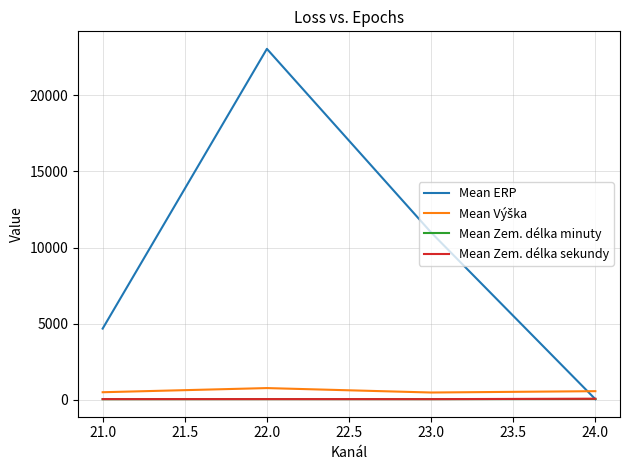

Between 22.0 and 24.0, which series saw the biggest shift?

Mean ERP